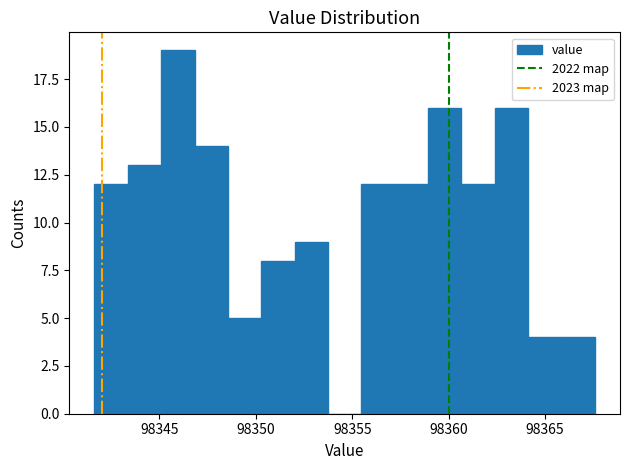

Read against the x-axis, roughly where is the centre of the tallest bar?

98346.0